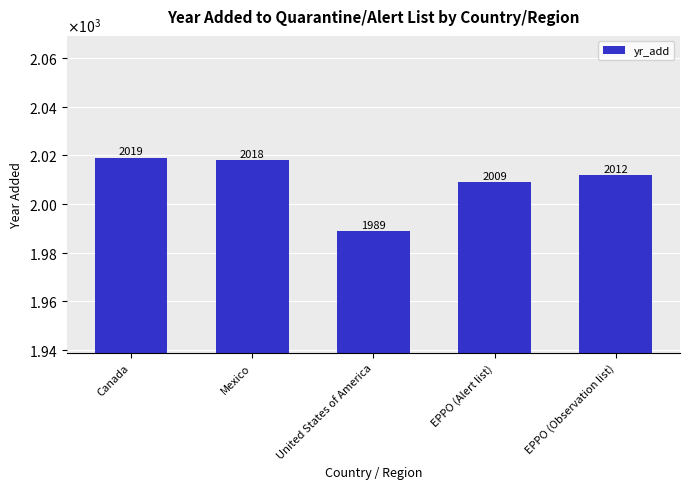

How many series are shown in this chart?

1